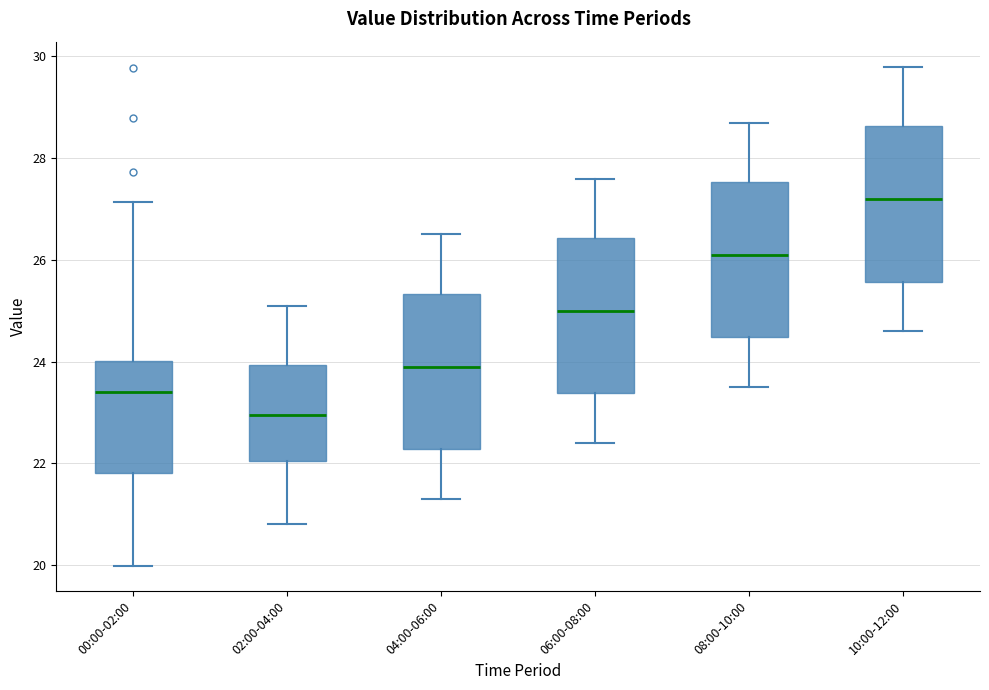

Reading left to right, transcribe this box plot: for each box, give where its median line is, the range the box spans, and where its two whiskers end, as read against the y-axis. The values are not printed on the chart, so give them approximately, as read against the axis.

00:00-02:00: median 23.4, box 21.8 to 24.0, whiskers 20.0 to 27.2
02:00-04:00: median 23.0, box 22.0 to 24.0, whiskers 20.8 to 25.2
04:00-06:00: median 24.0, box 22.2 to 25.4, whiskers 21.4 to 26.6
06:00-08:00: median 25.0, box 23.4 to 26.4, whiskers 22.4 to 27.6
08:00-10:00: median 26.2, box 24.4 to 27.6, whiskers 23.6 to 28.8
10:00-12:00: median 27.2, box 25.6 to 28.6, whiskers 24.6 to 29.8